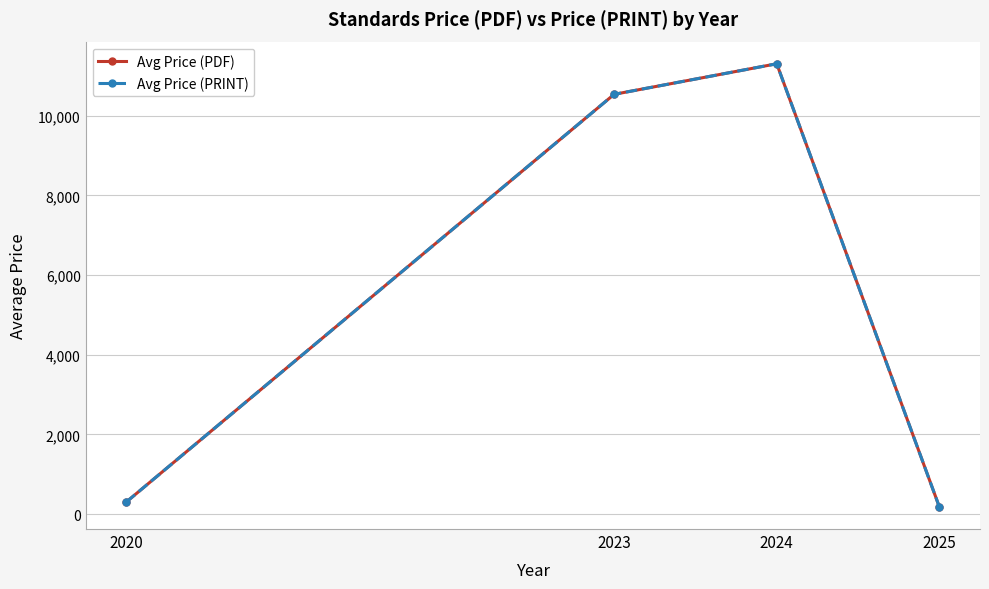

Is it true that Avg Price (PDF) equals 14730.1 at 2024?

False